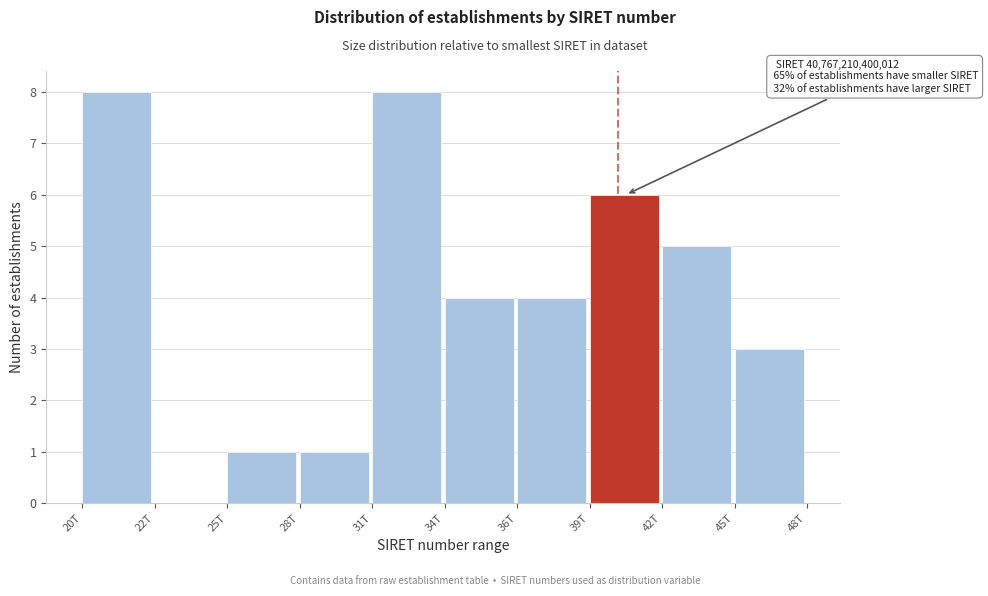

Reading right to left, transcribe all the data shown in this chart.

45T=3	42T=5	39T=6	36T=4	34T=4	31T=8	28T=1	25T=1	22T=0	20T=8